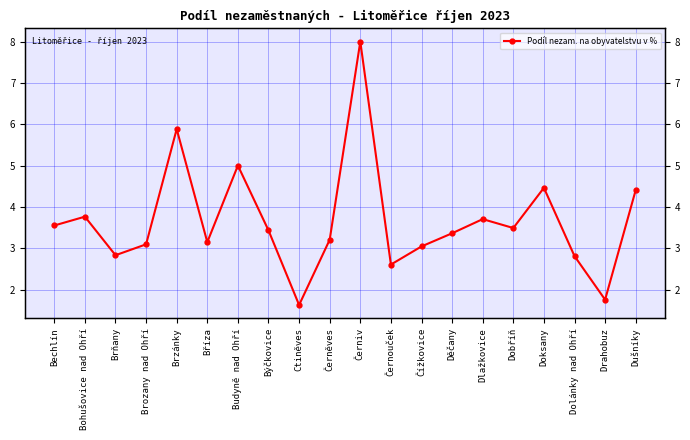

How many interior local valleys (lower than both neighbors) does the data have?

6